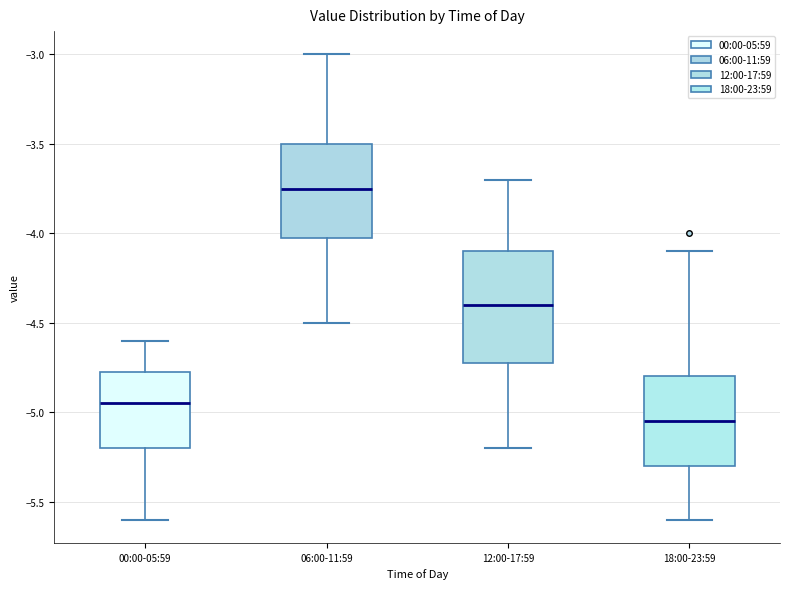

Where is the upper edge of the box for 12:00-17:59 on the y-axis? The values are not printed on the chart, so give them approximately, as read against the axis.

-4.10